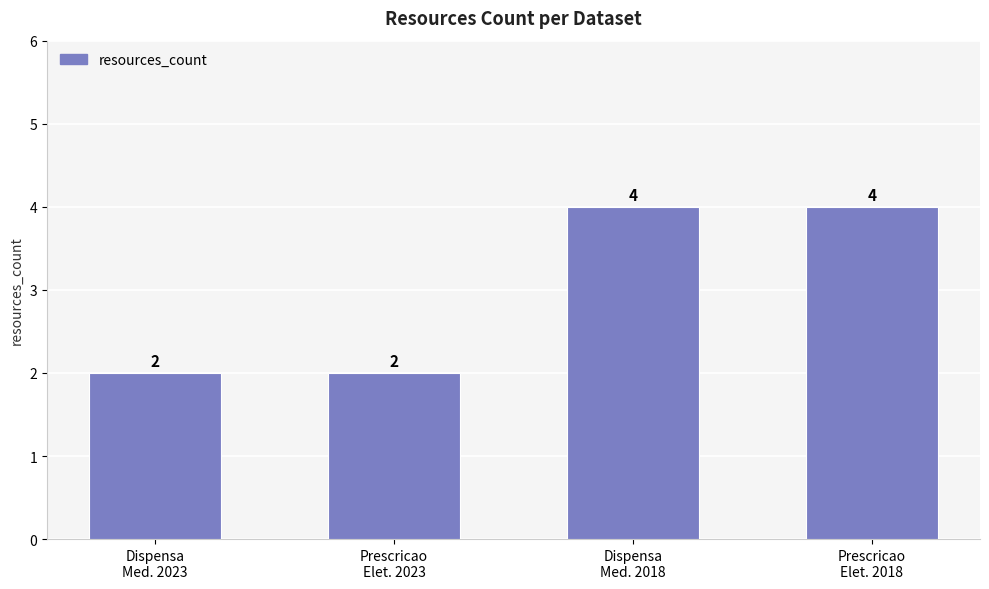

Read the value at Prescricao
Elet. 2018.

4